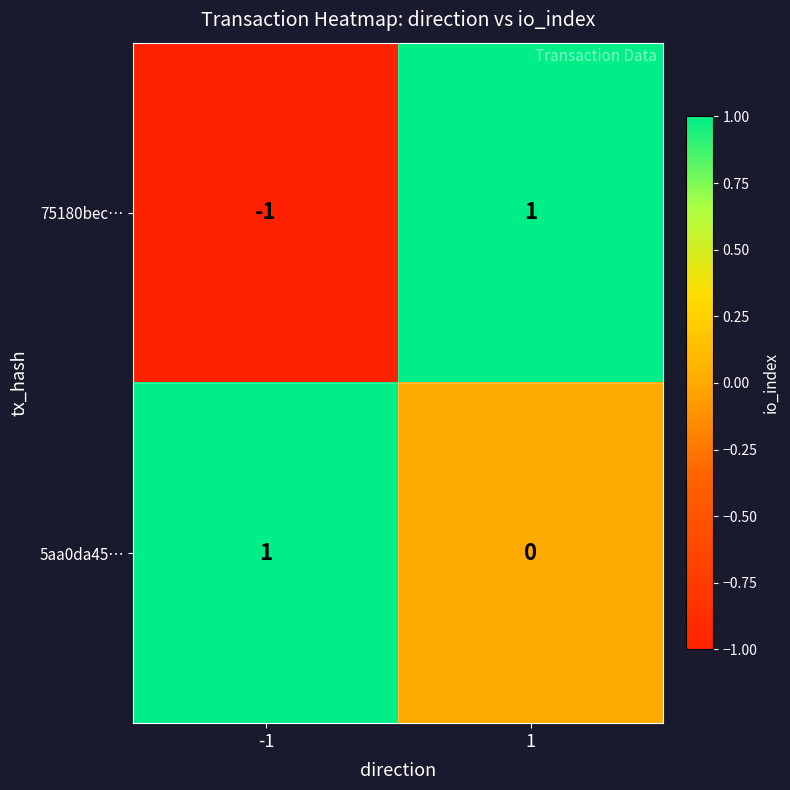

Which series has the largest range (max minus min)?

75180bec…